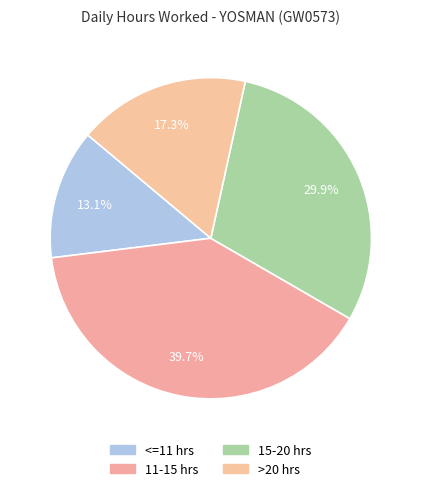

Is there any slice that represents more than half of the pie?

No